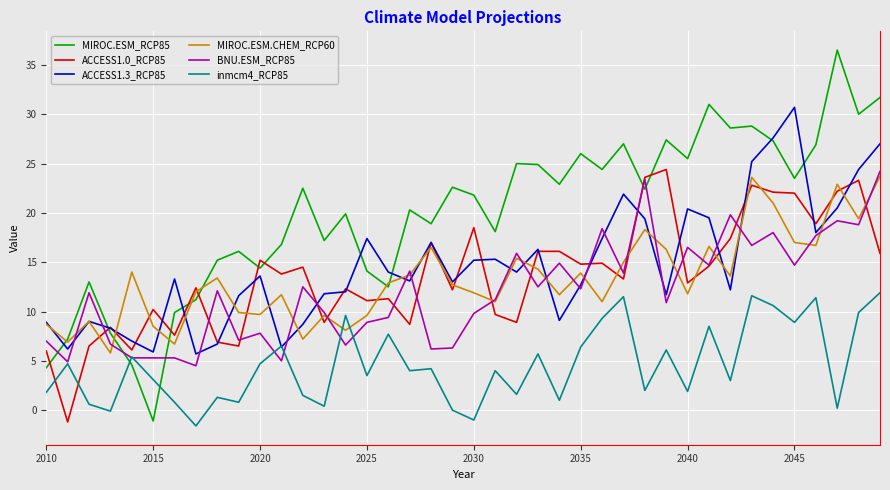

Which series has the largest total across all categories?

MIROC.ESM_RCP85